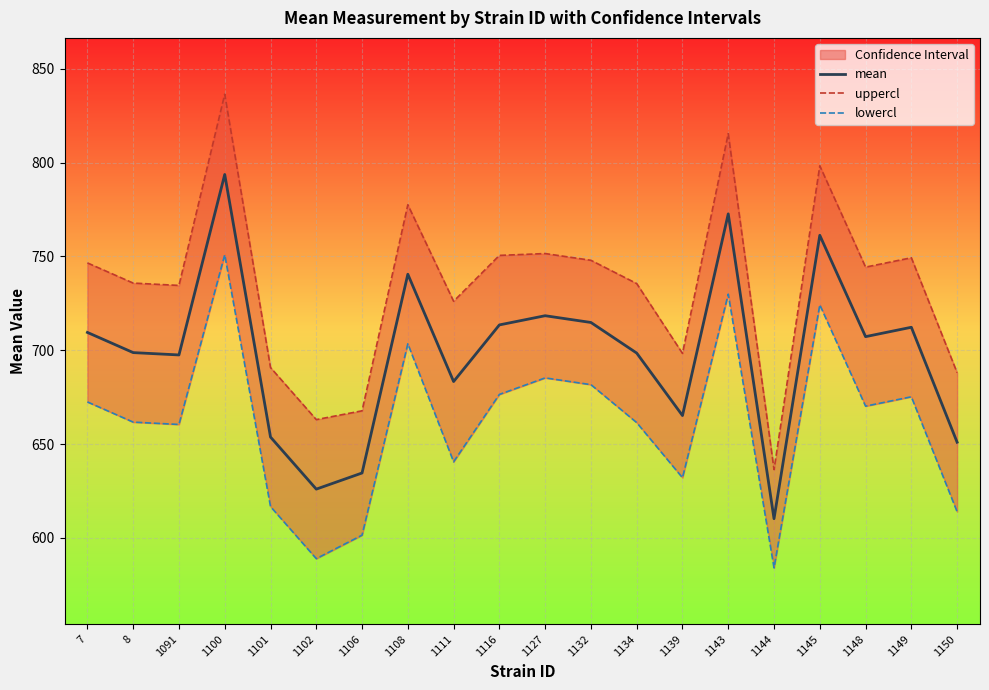

Reading left to right, what are all the values shown in this chart?

mean: 7=709.5	8=698.8	1091=697.5	1100=793.7	1101=653.8	1102=626.0	1106=634.6	1108=740.5	1111=683.3	1116=713.5	1127=718.4	1132=714.8	1134=698.5	1139=665.2	1143=772.7	1144=610.2	1145=761.2	1148=707.2	1149=712.2	1150=651.0
uppercl: 7=746.5	8=735.8	1091=734.5	1100=836.4	1101=690.8	1102=663.0	1106=667.7	1108=777.5	1111=726.1	1116=750.5	1127=751.5	1132=747.9	1134=735.5	1139=698.3	1143=815.4	1144=636.4	1145=798.3	1148=744.3	1149=749.3	1150=688.0
lowercl: 7=672.5	8=661.7	1091=660.5	1100=750.9	1101=616.7	1102=589.0	1106=601.5	1108=703.5	1111=640.6	1116=676.5	1127=685.3	1132=681.7	1134=661.5	1139=632.1	1143=729.9	1144=584.1	1145=724.2	1148=670.2	1149=675.2	1150=614.0